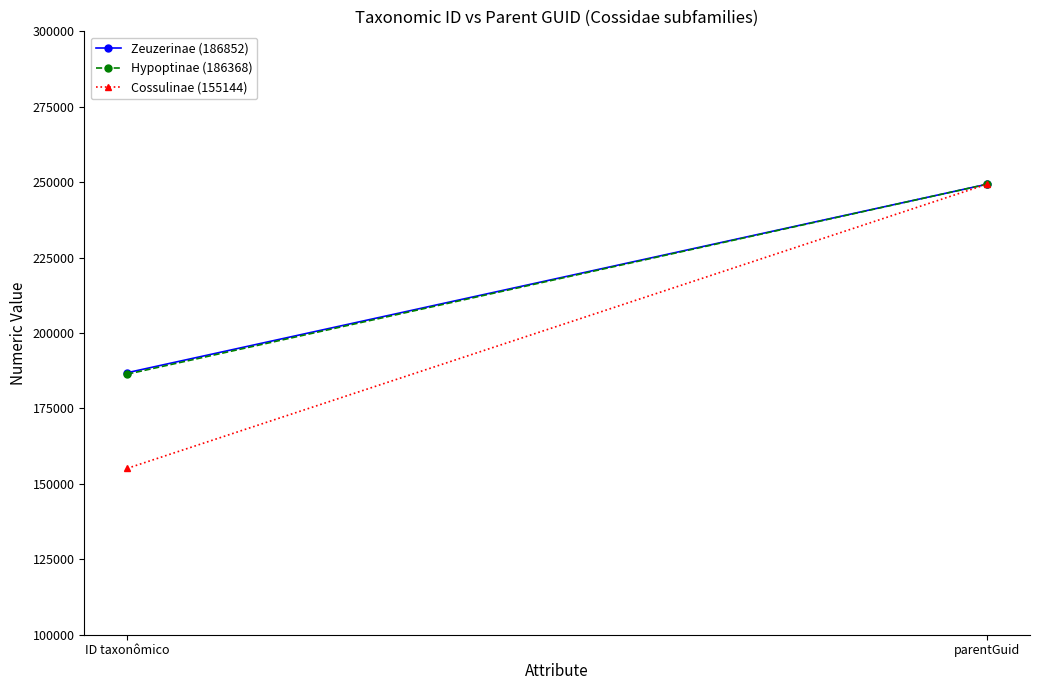

At which category is the sum across all series the highest?

parentGuid